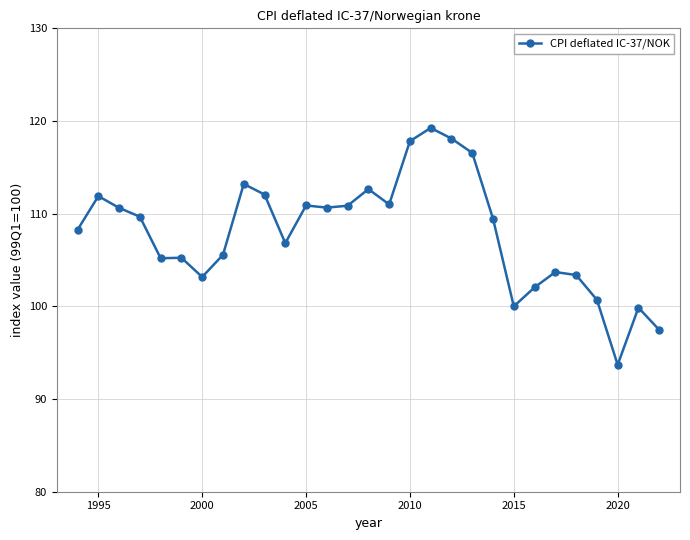

True or false: there are more than 2 points higher than both neighbors.

True